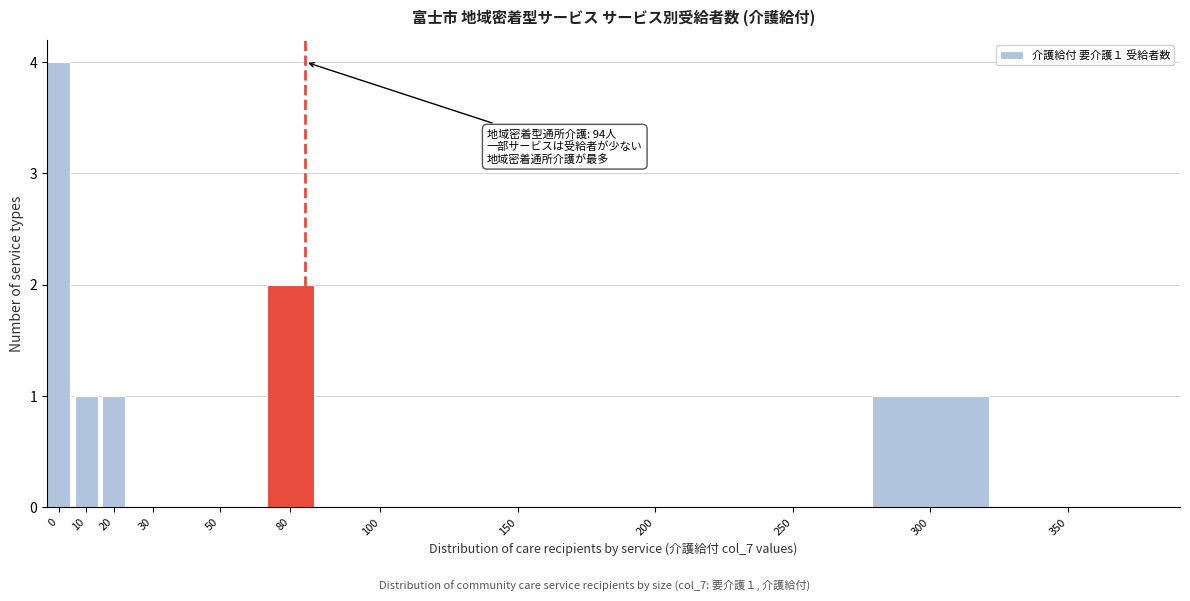

Reading right to left, list all the values displayed in this chart.

350=0	300=1	250=0	200=0	150=0	100=0	80=2	50=0	30=0	20=1	10=1	0=4